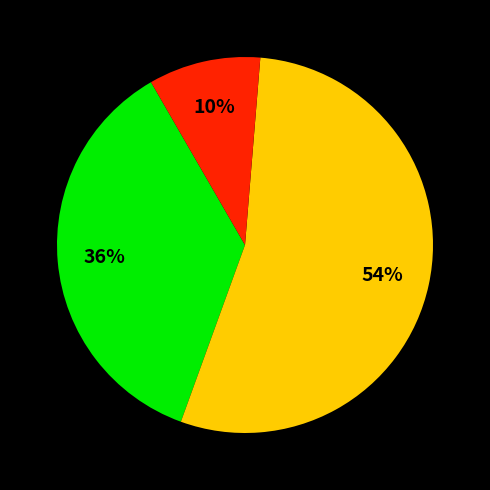

Is there a majority slice in this chart?

Yes